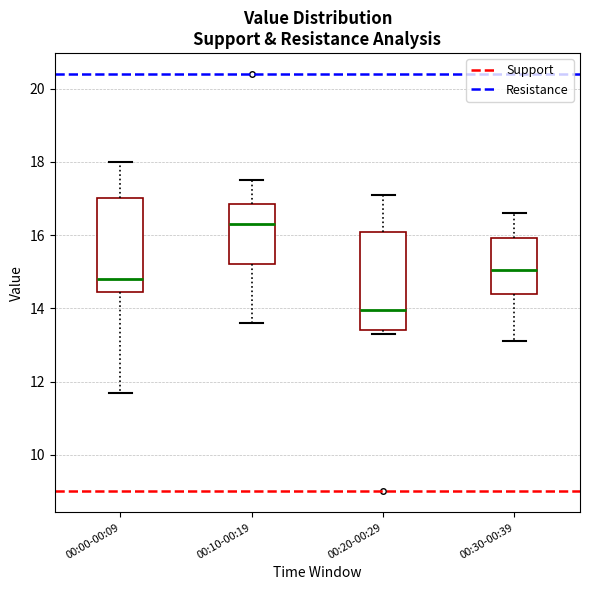

Which box's median line is the highest?

00:10-00:19